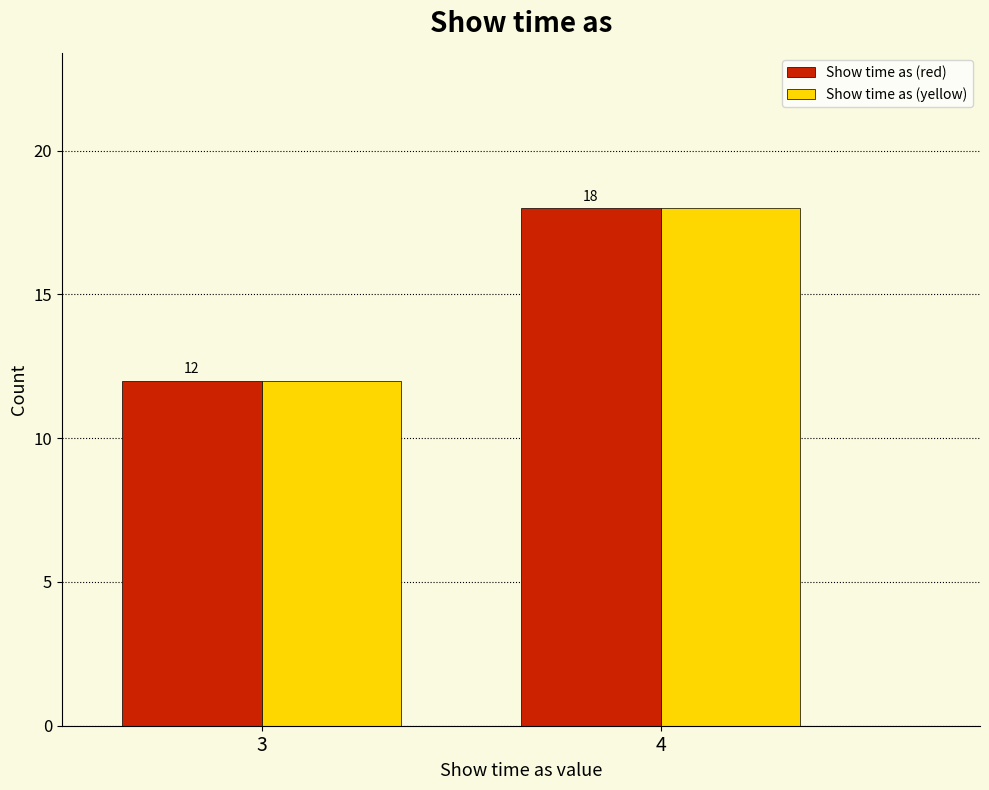

Reading left to right, what are all the values shown in this chart?

Show time as (red): 12	18
Show time as (yellow): 12	18